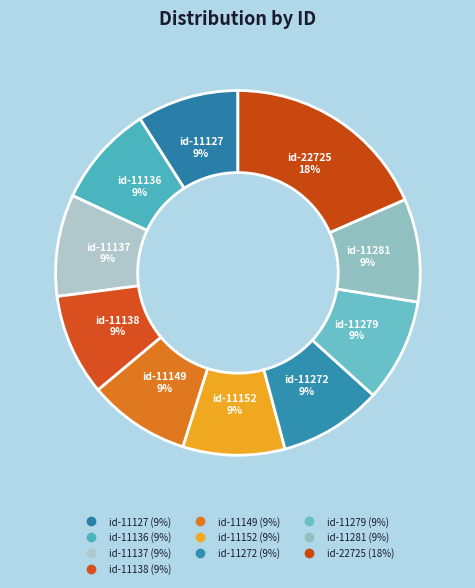

To the nearest percent, what portion does id-11272 represent?

9%